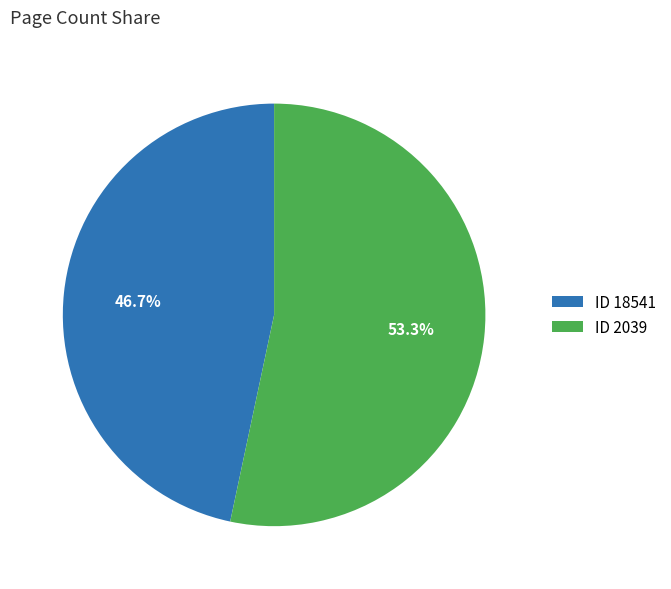

Which has a higher value, ID 18541 or ID 2039?

ID 2039